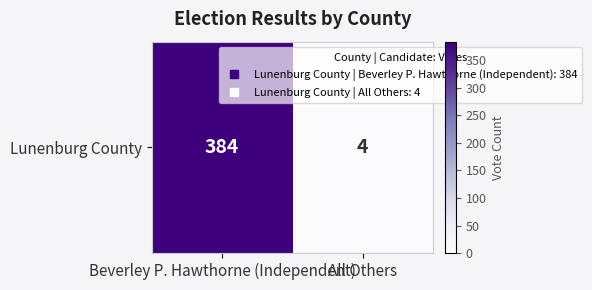

What is the greatest value displayed?

384